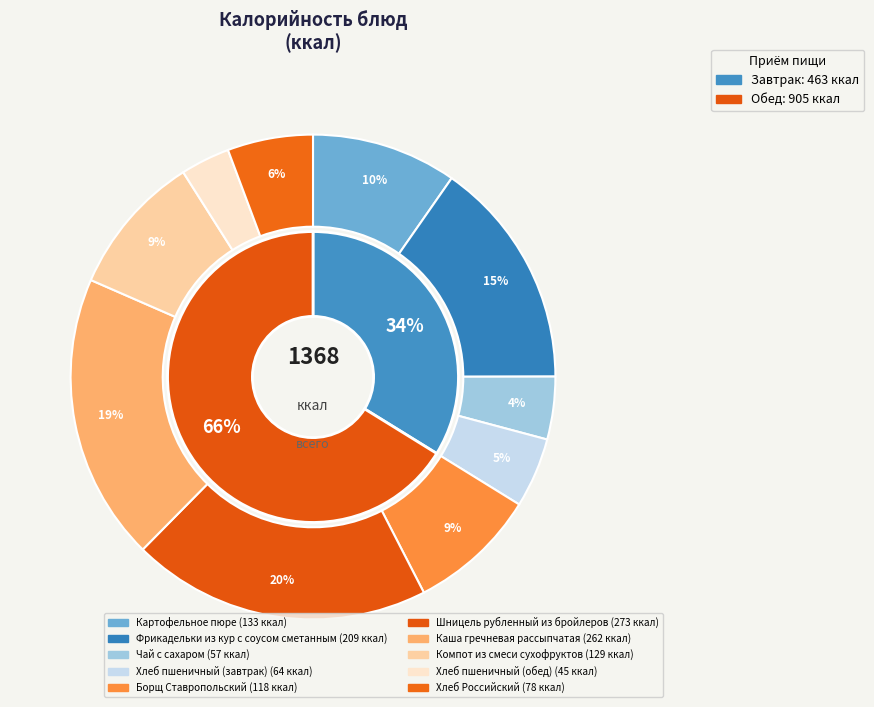

To the nearest percent, what portion does Чай с сахаром represent?

4%